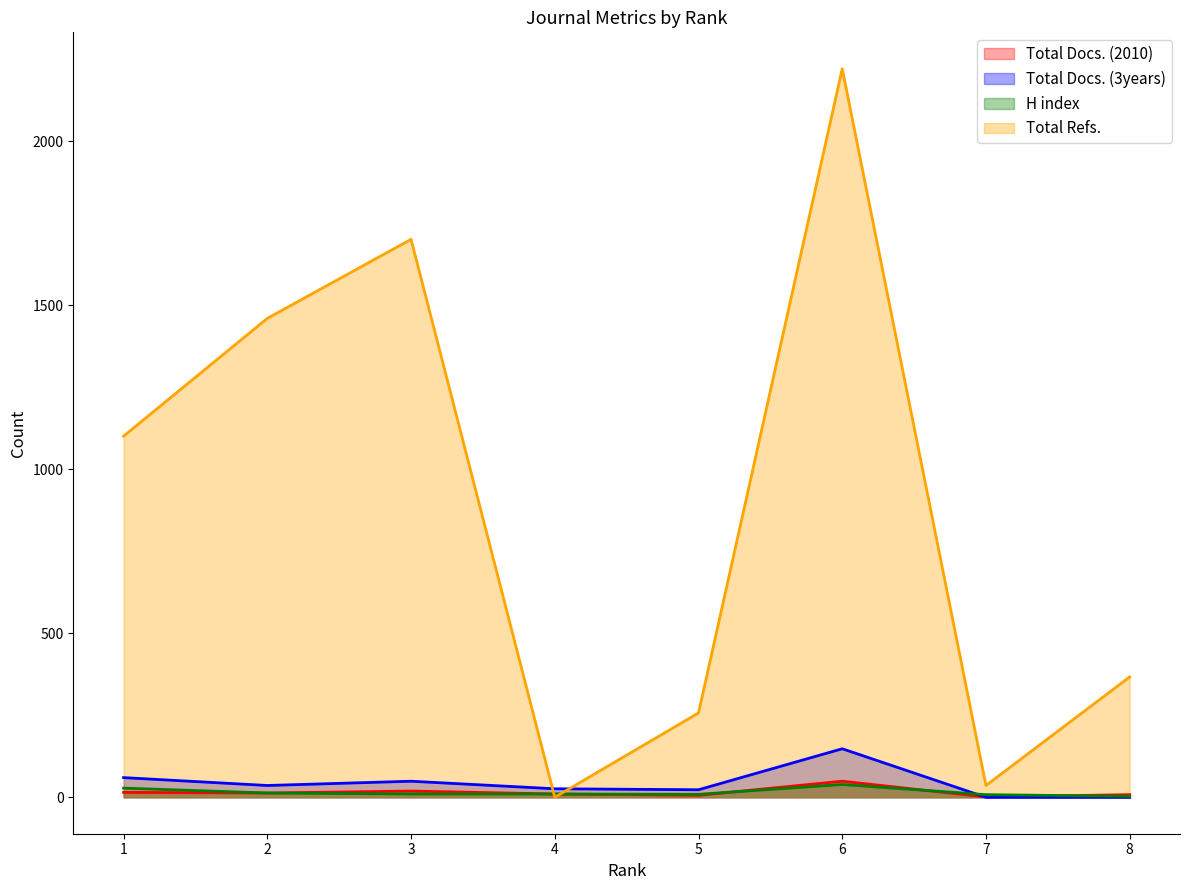

Between which two adjacent categories do Total Docs. (3years) and H index first intersect?

6 and 7